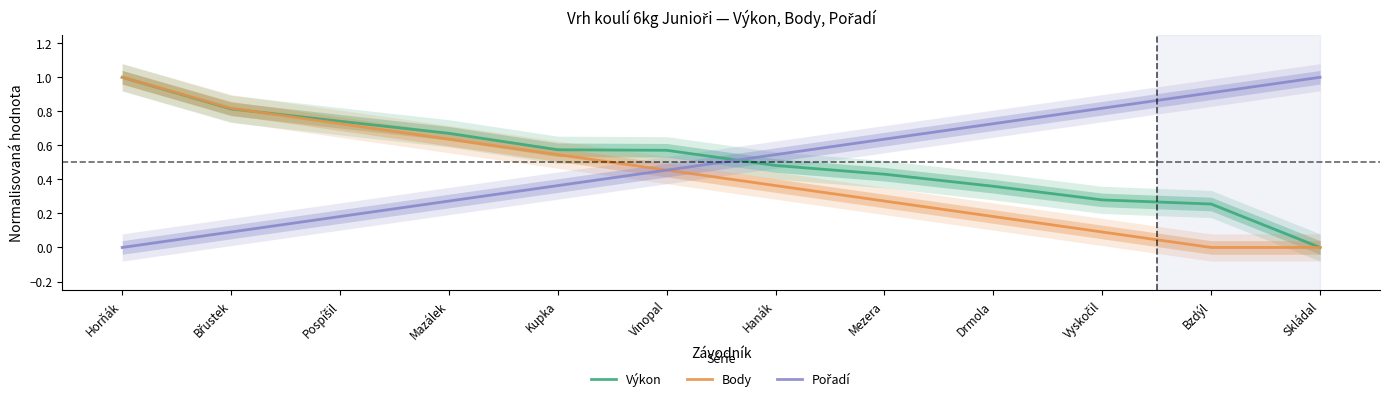

Does the chart have visible grid lines?

No